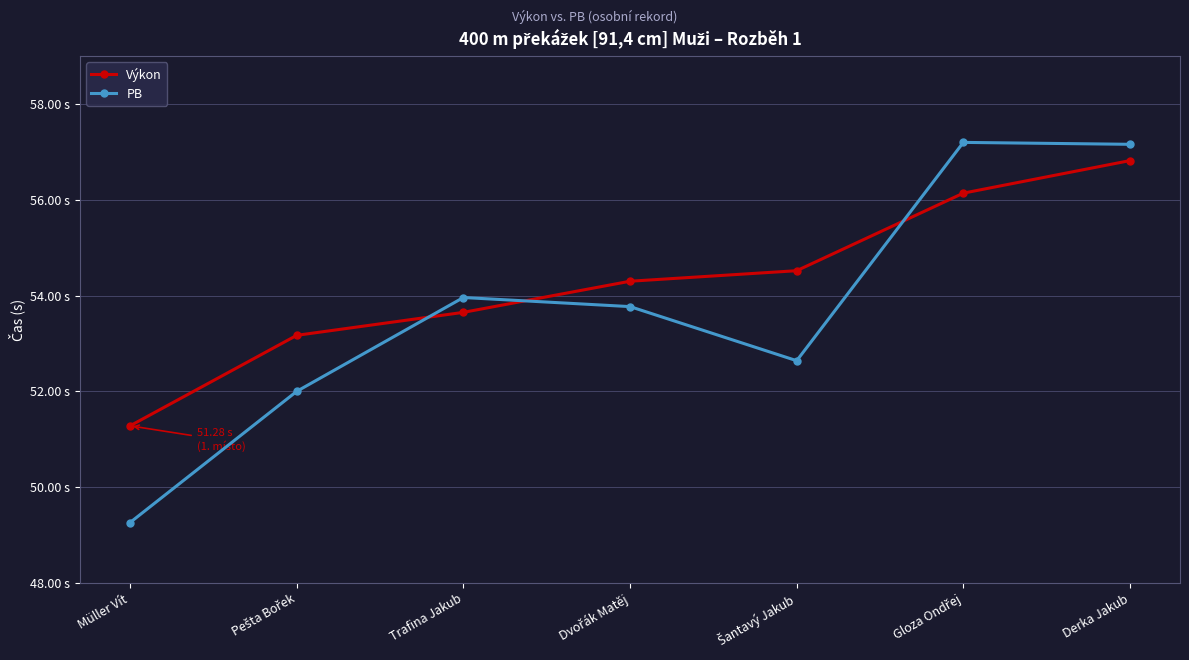

Reading left to right, what are all the values shown in this chart?

Výkon: 51.3	53.2	53.6	54.3	54.5	56.1	56.8
PB: 49.3	52.0	54.0	53.8	52.6	57.2	57.2